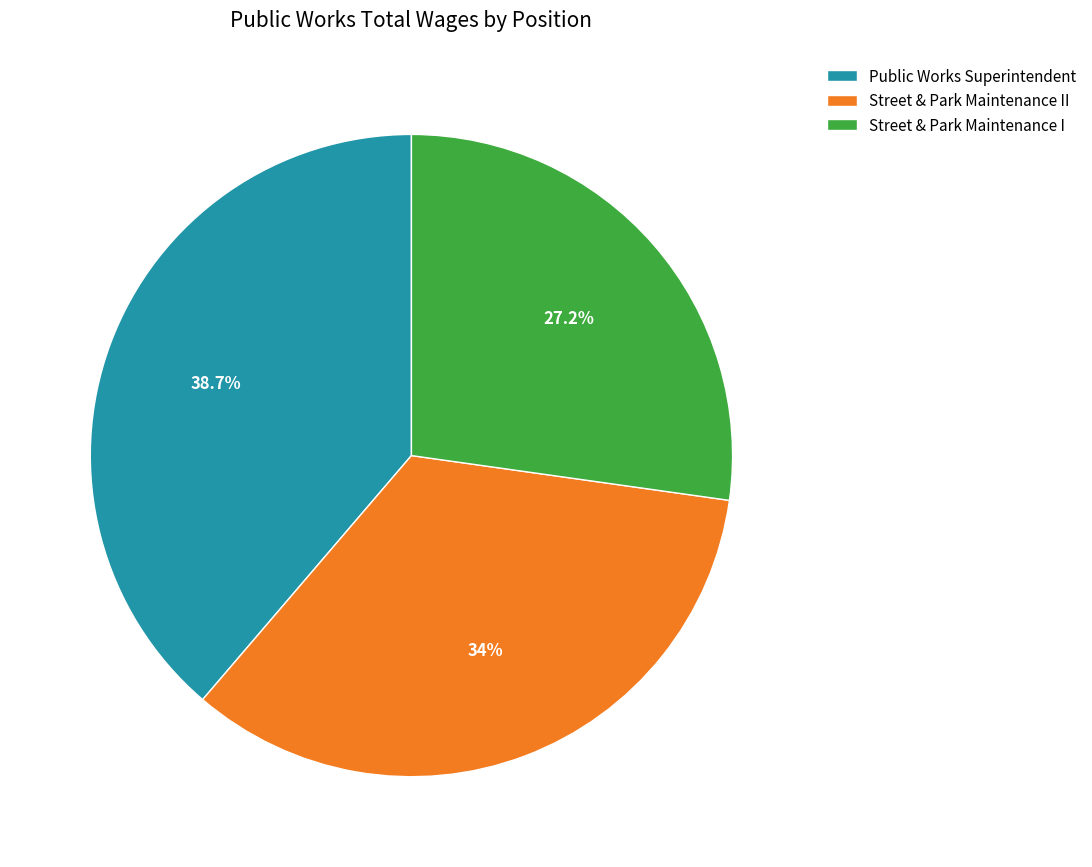

Is it true that Street & Park Maintenance II is 43% of the pie?

False